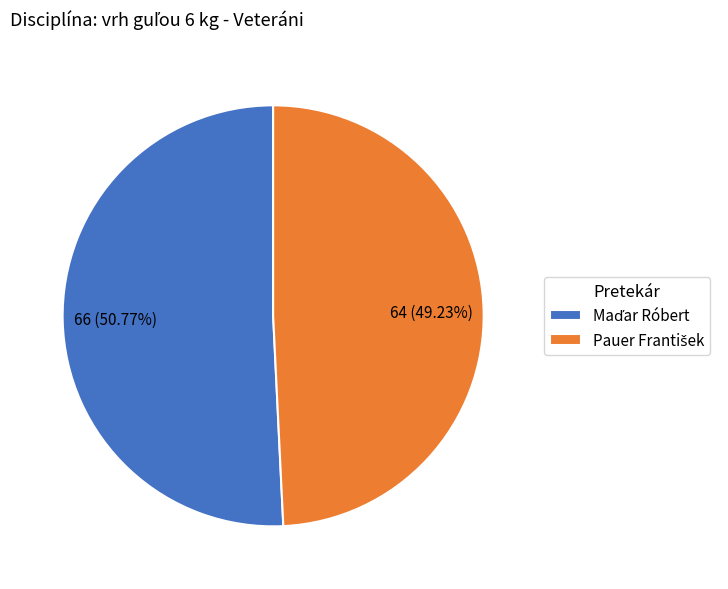

How many segments does this pie chart have?

2